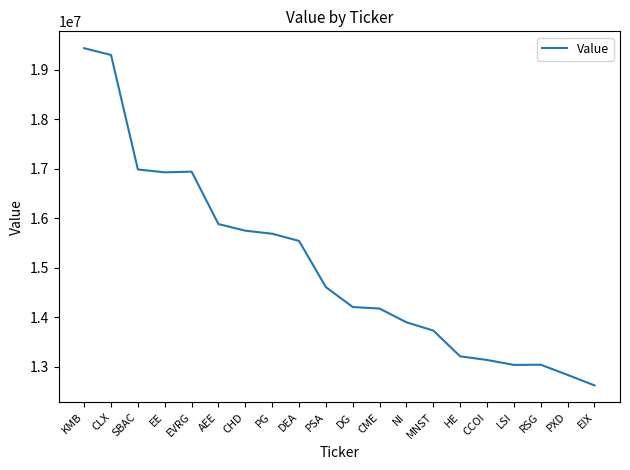

True or false: the data shows 20661238 at PXD.

False